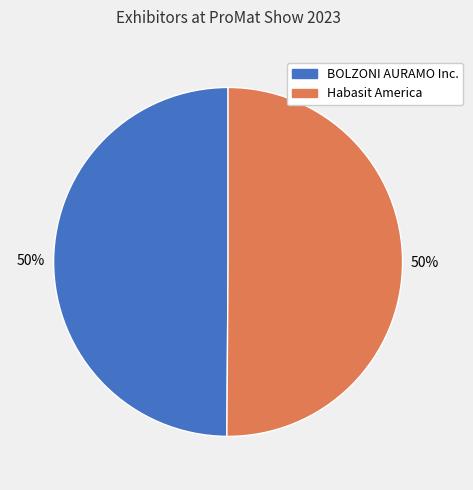

Is it true that Habasit America is 50% of the pie?

True